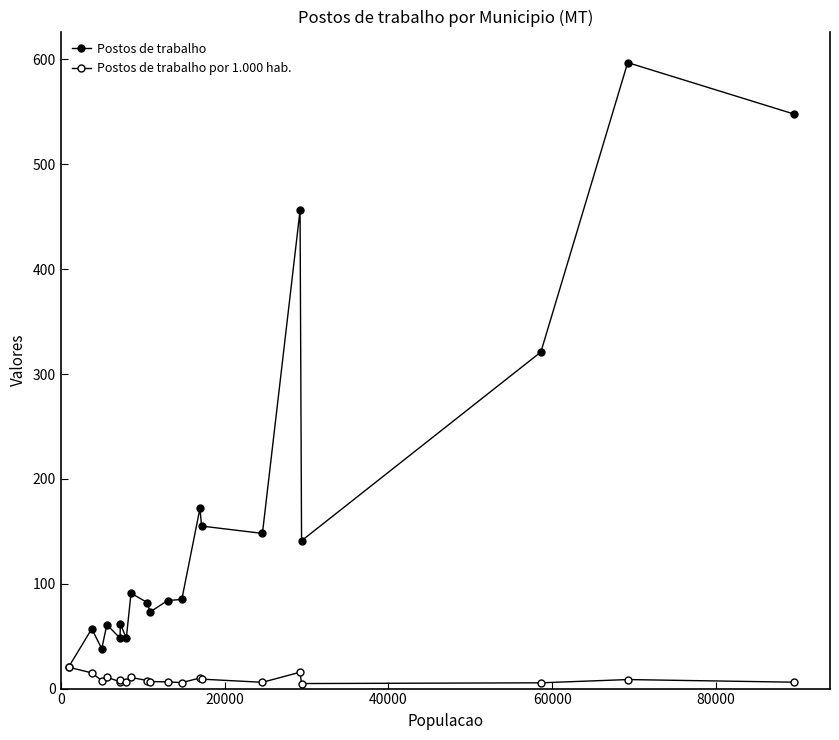

How many data points does each series have?

20